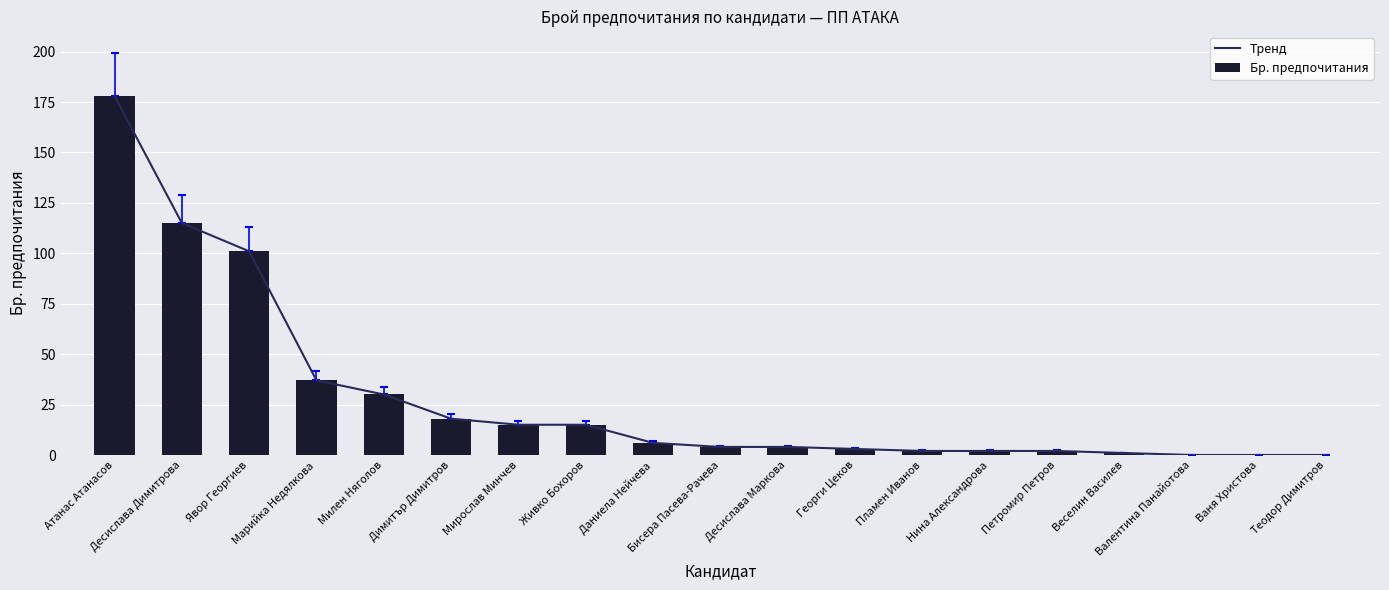

The value of Бр. предпочитания at Десислава Димитровa is 26. True or false?

False